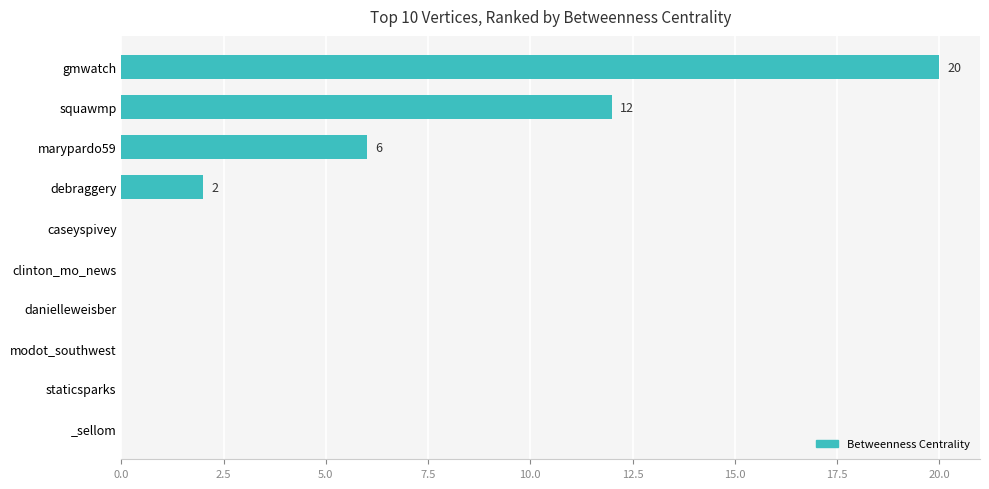

At which label is the value closest to 10?

squawmp